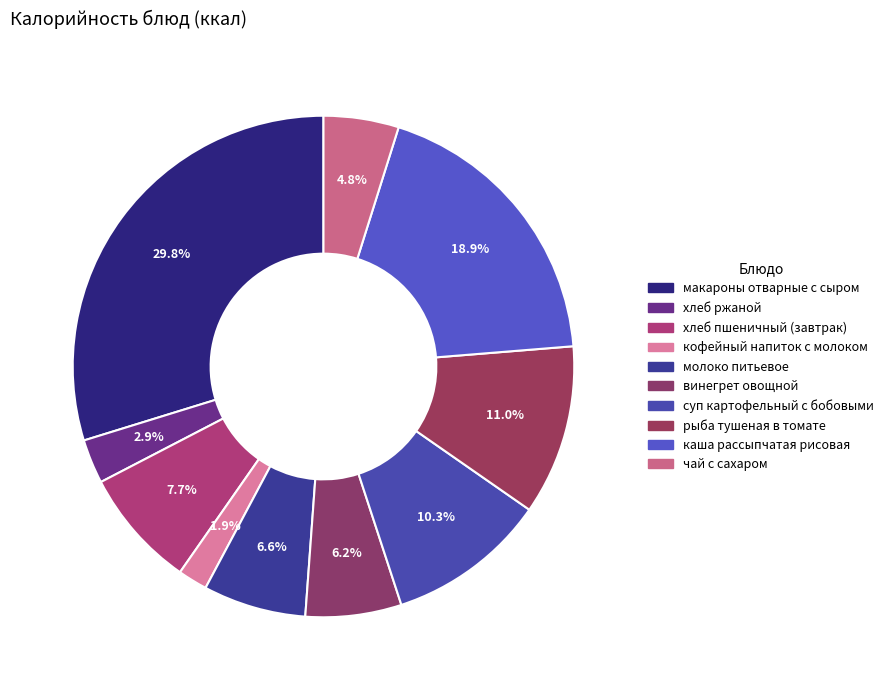

Is рыба тушеная в томате the majority of the pie?

No